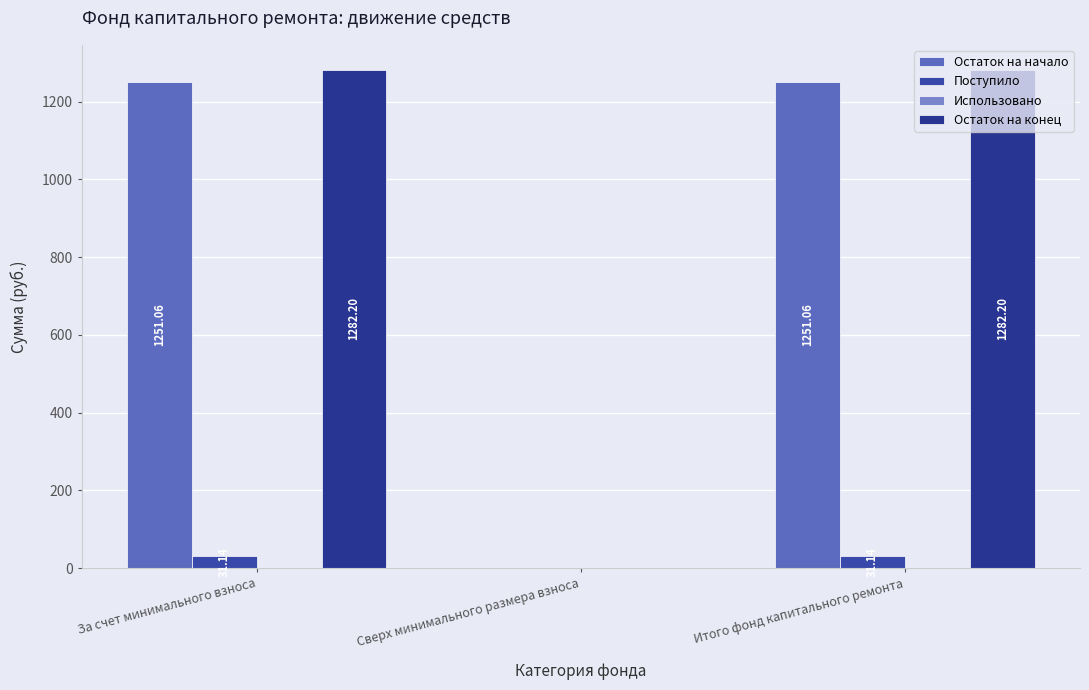

How many series are shown in this chart?

3